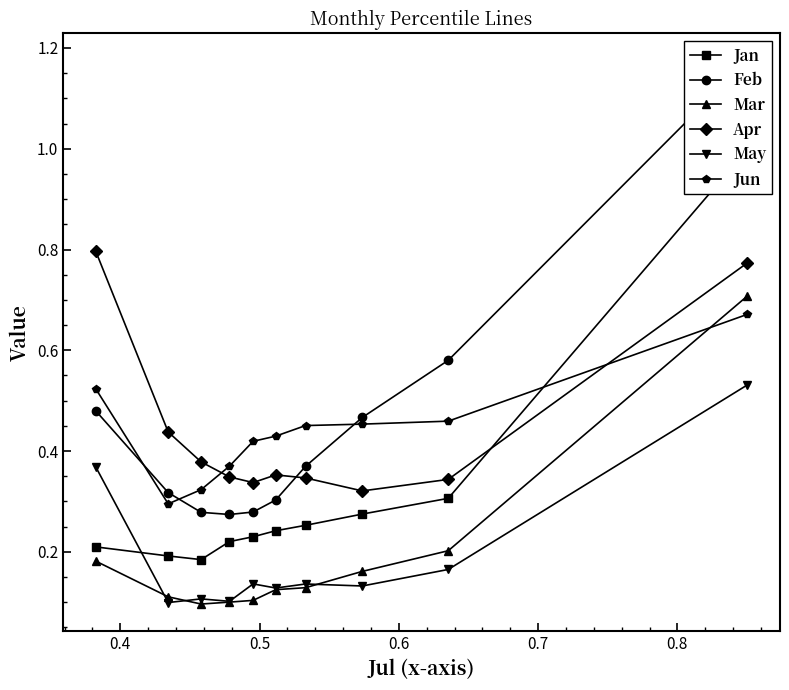

Which series has the largest range (max minus min)?

Feb